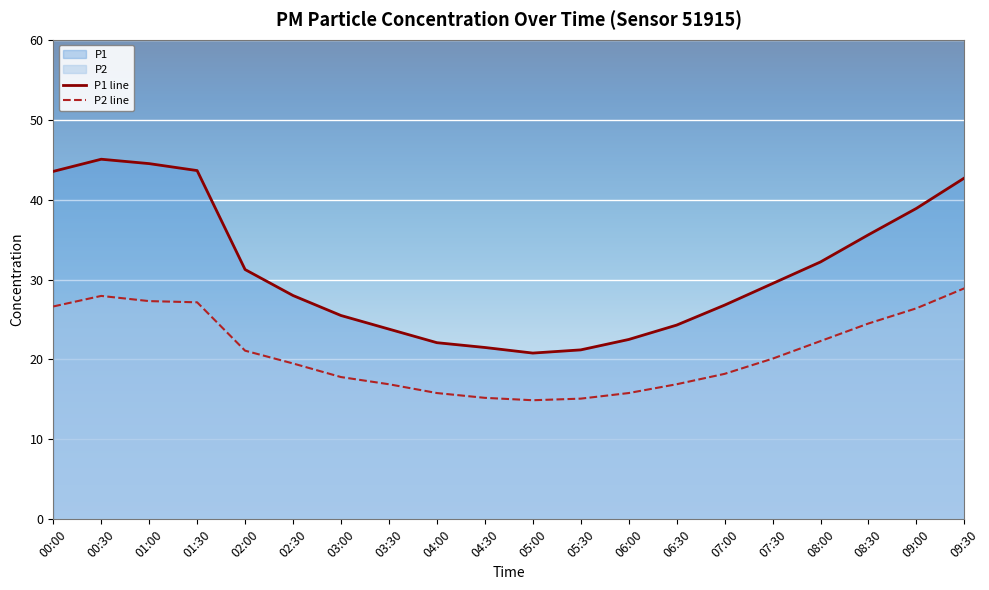

Which series has the widest spread of values?

P1 line